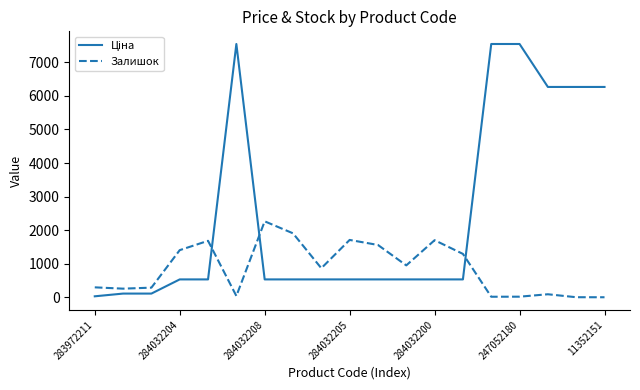

What is the greatest value displayed?

7545.9